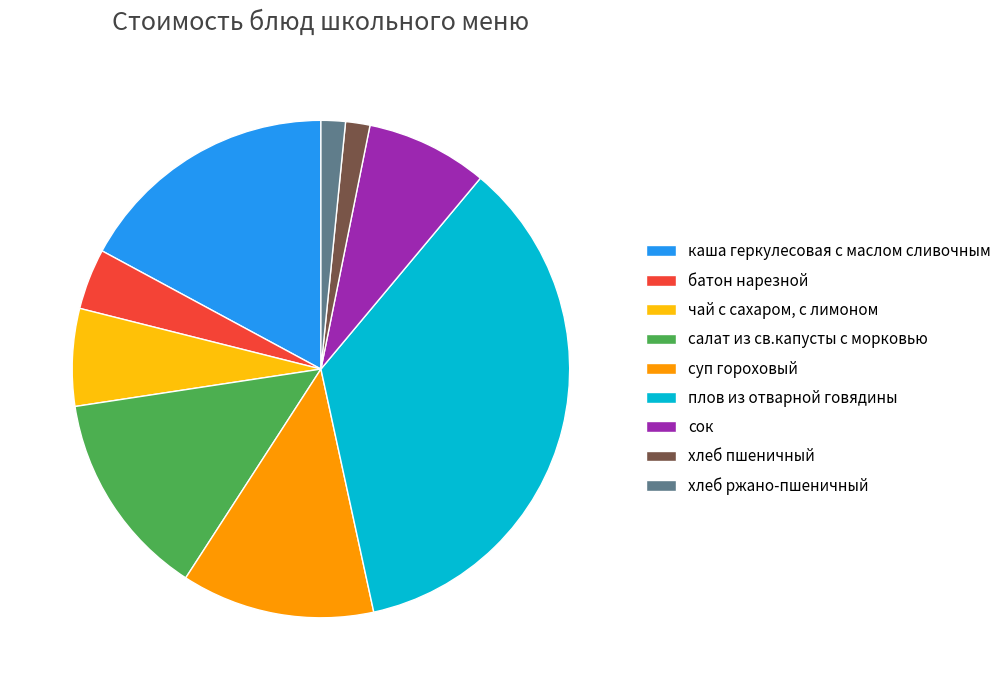

Combined, do хлеб ржано-пшеничный and суп гороховый account for over 50%?

No